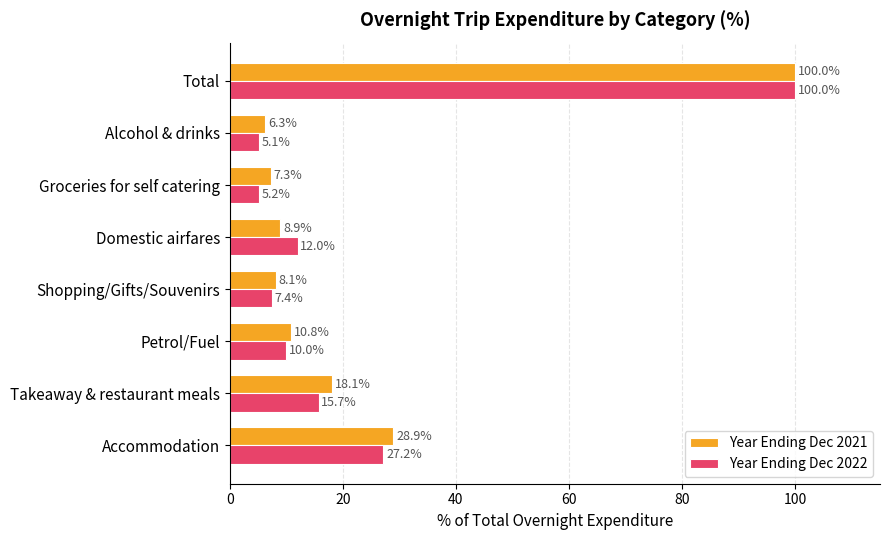

The Year Ending Dec 2022 series shows 5.1 at Alcohol & drinks. True or false?

True